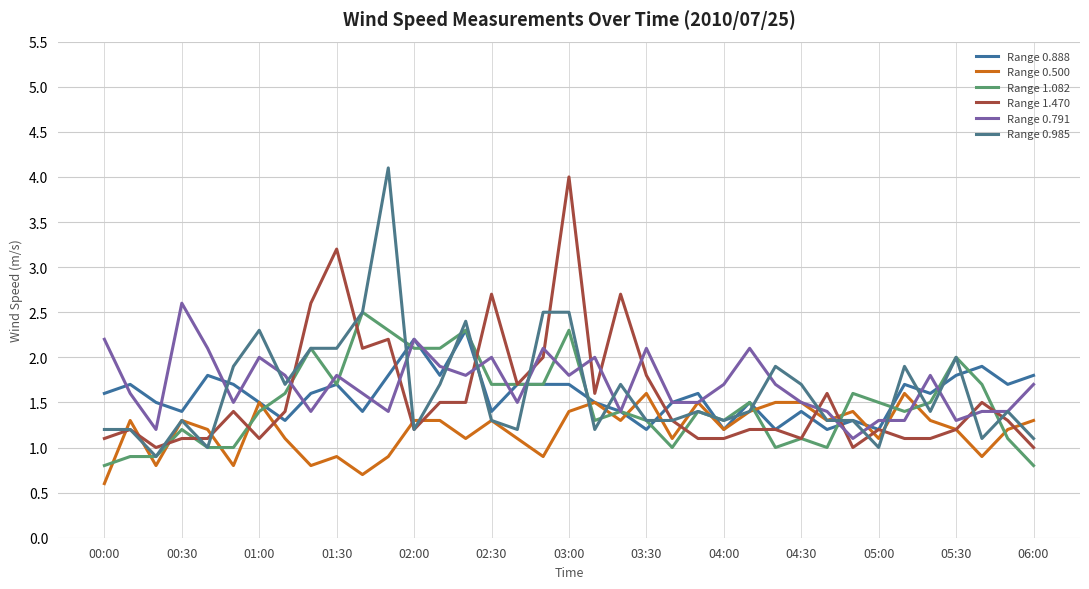

Which series has the largest range (max minus min)?

Range 0.985